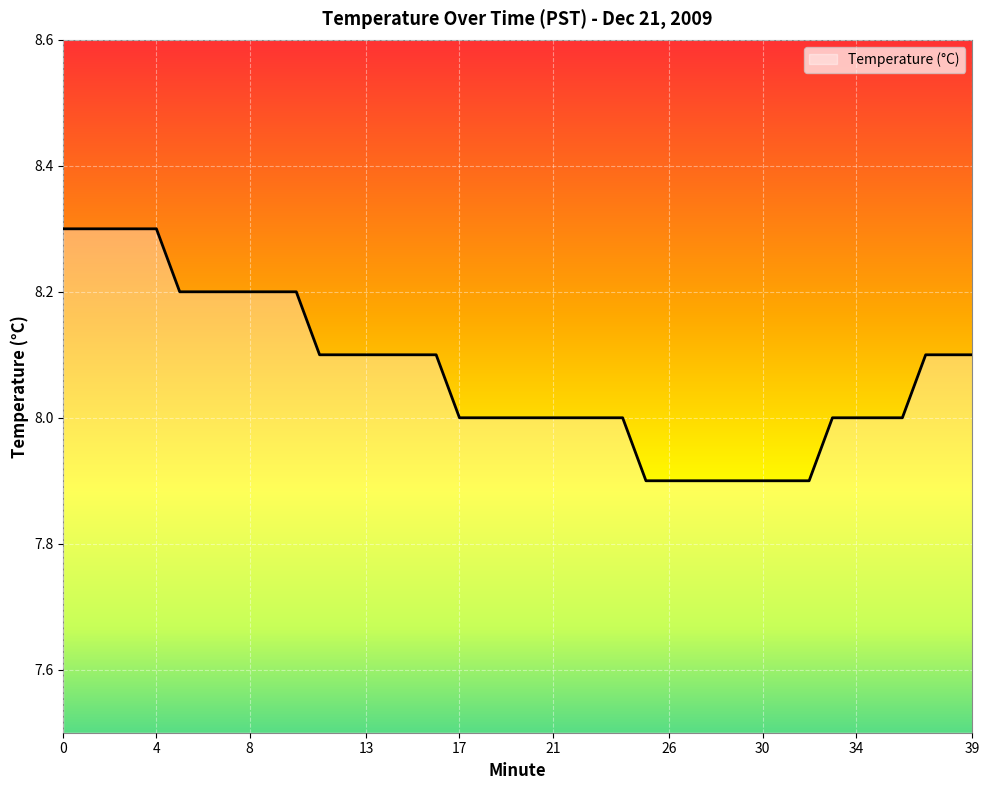

What is the difference between the maximum and minimum values?

0.4